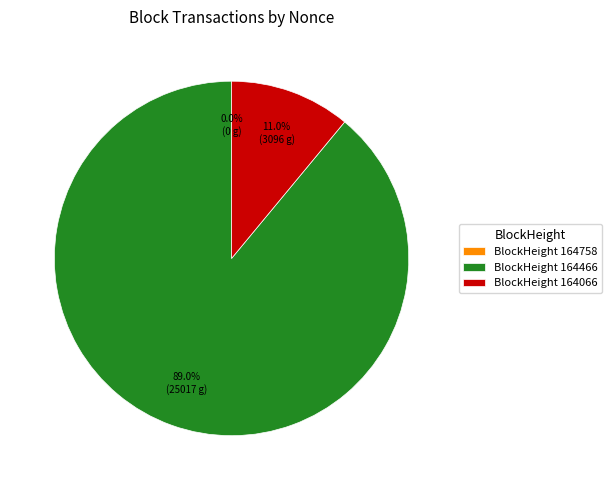

What is the majority slice?

164466